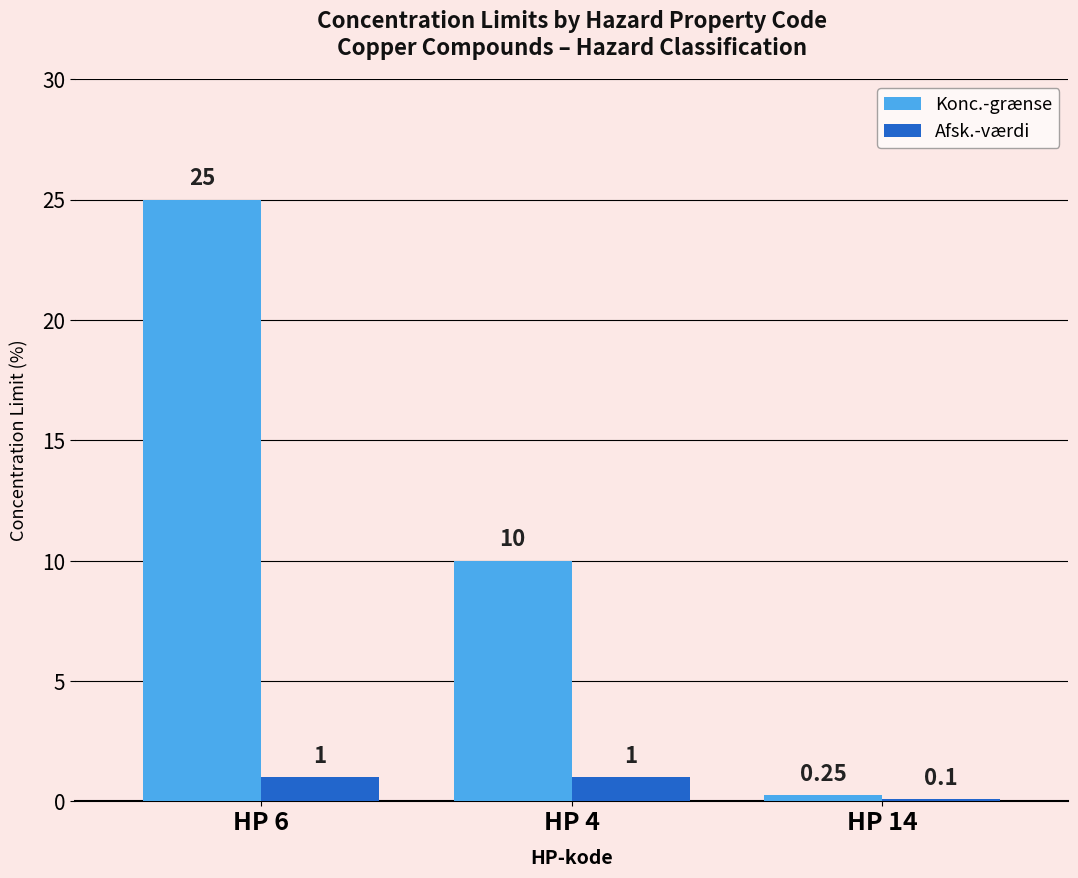

How many groups of bars are there?

3